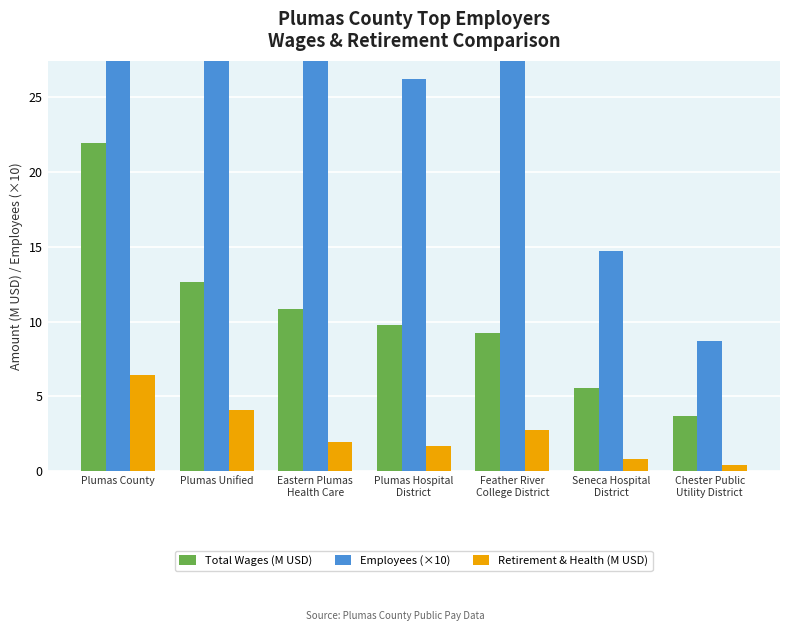

How many groups of bars are there?

7